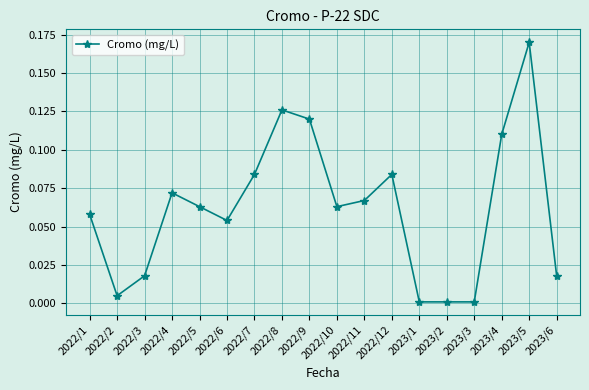

Which category has the highest value across all series?

2023/5